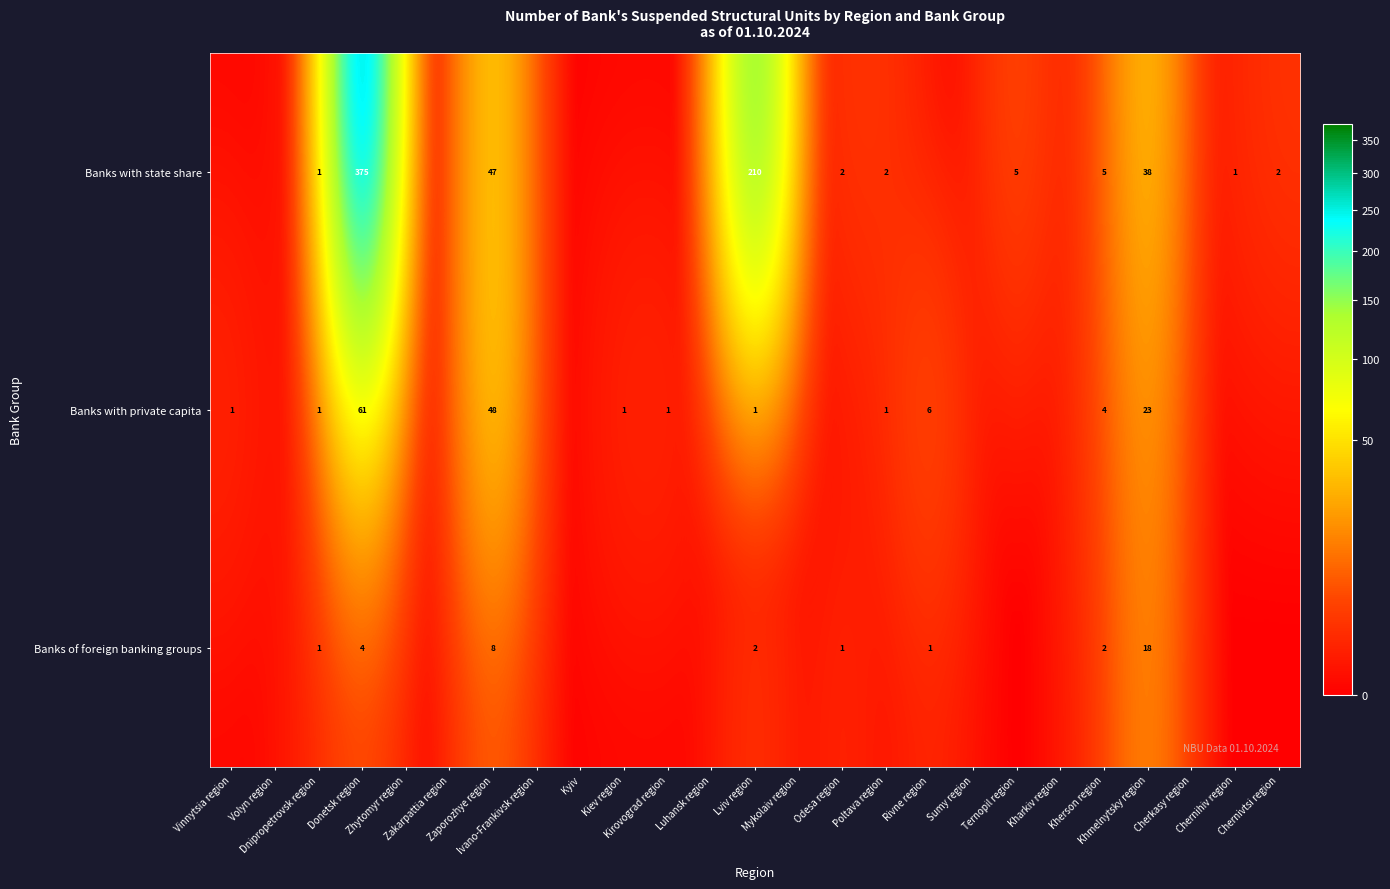

Count the number of data series in this chart.

3